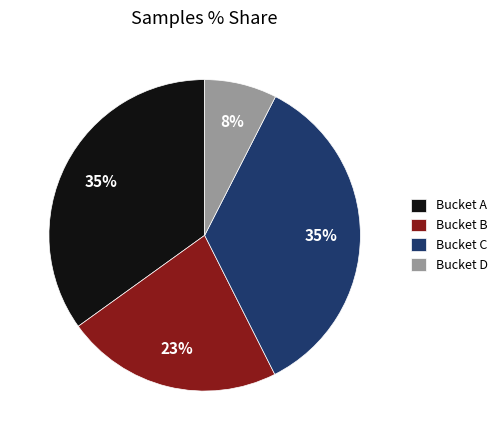

Between Bucket D and Bucket A, which is larger?

Bucket A